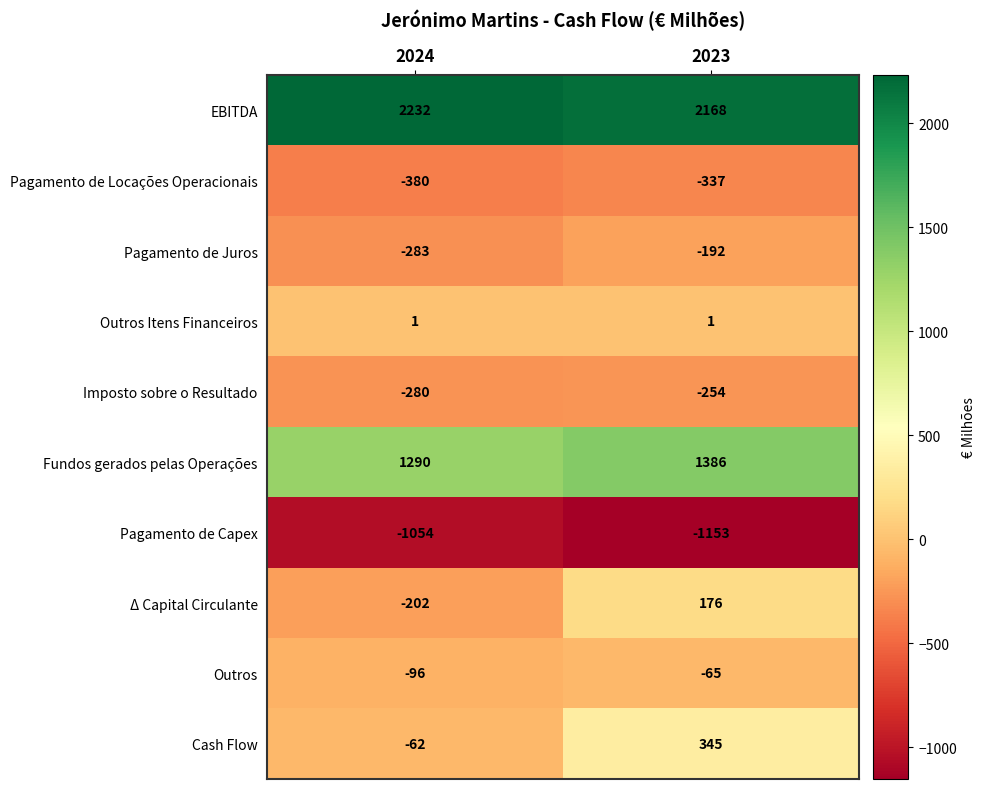

At how many categories does at least one series exceed 205?

2